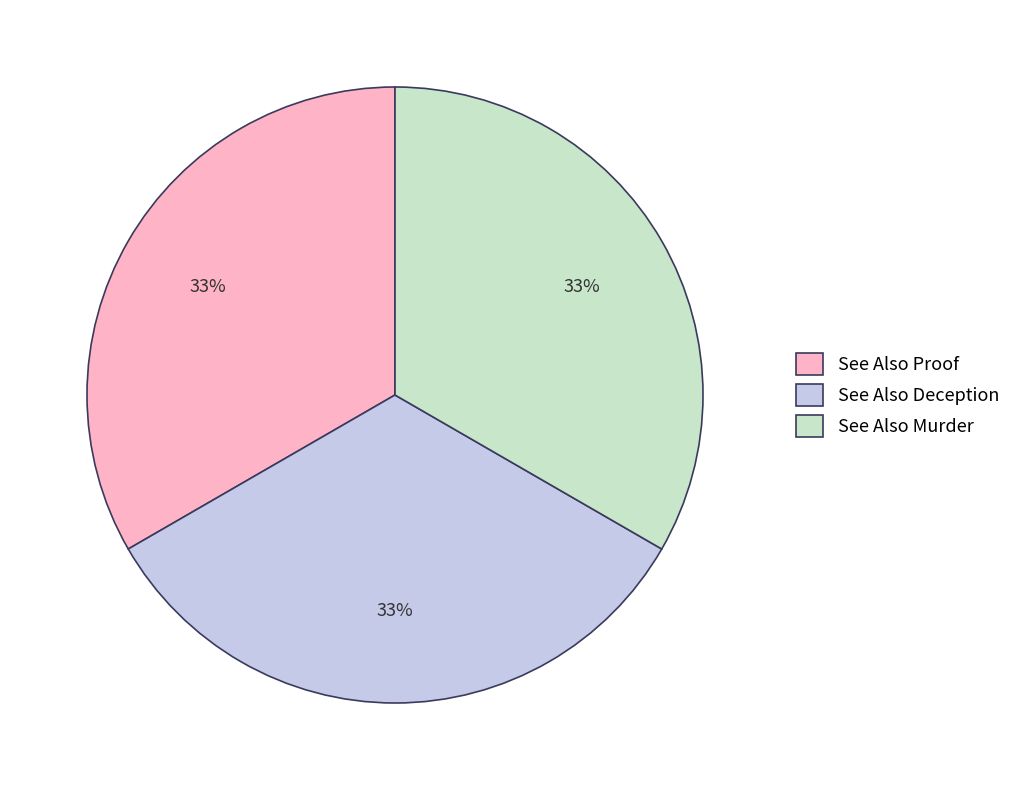

To the nearest percent, what portion does See Also Proof represent?

33%